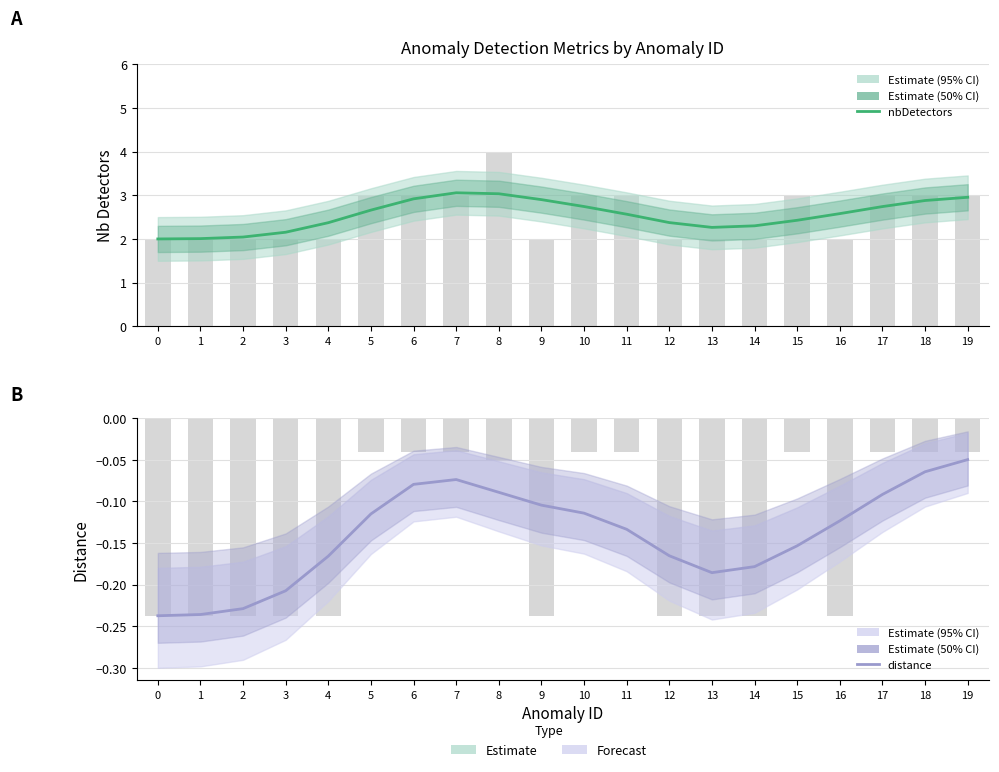

Are the bars horizontal?

No